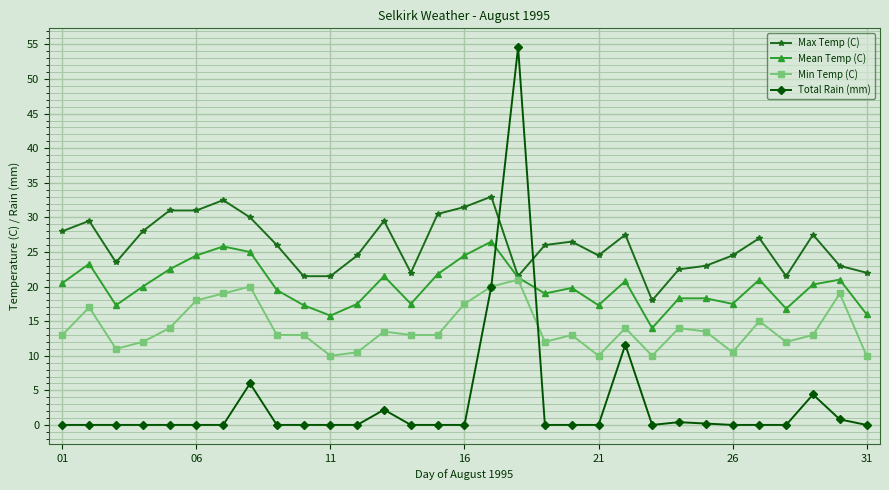

List the series in order of their peak value, highest first.

Total Rain (mm), Max Temp (C), Mean Temp (C), Min Temp (C)